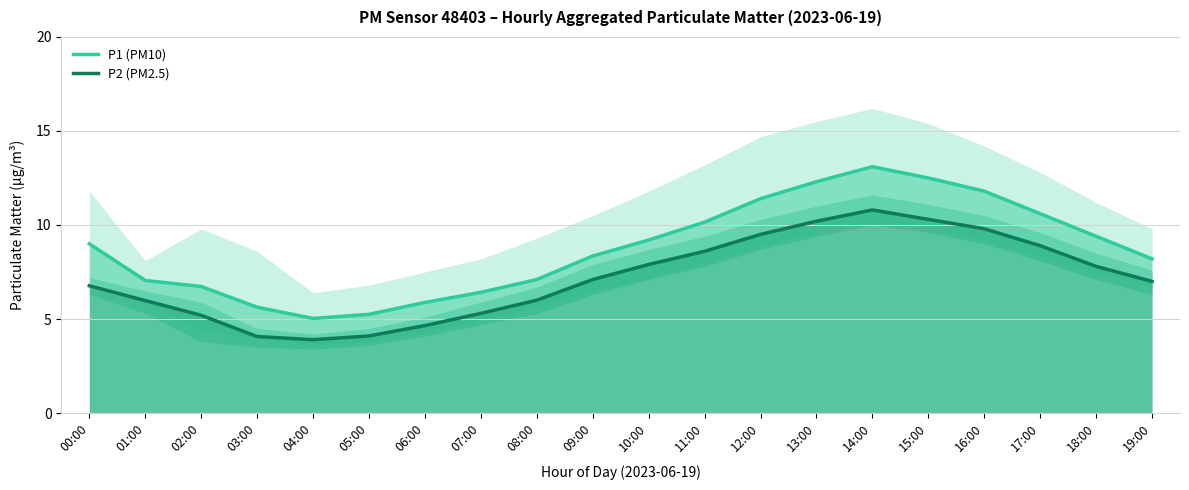

In P1 (PM10), how many points are lower than both neighbors (excluding endpoints)?

1